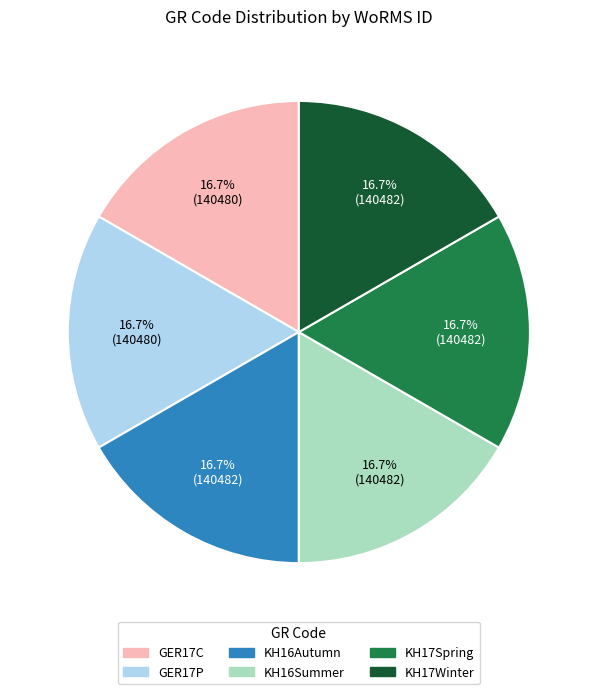

To the nearest percent, what is the combined percentage of KH16Summer and KH17Winter?

33%